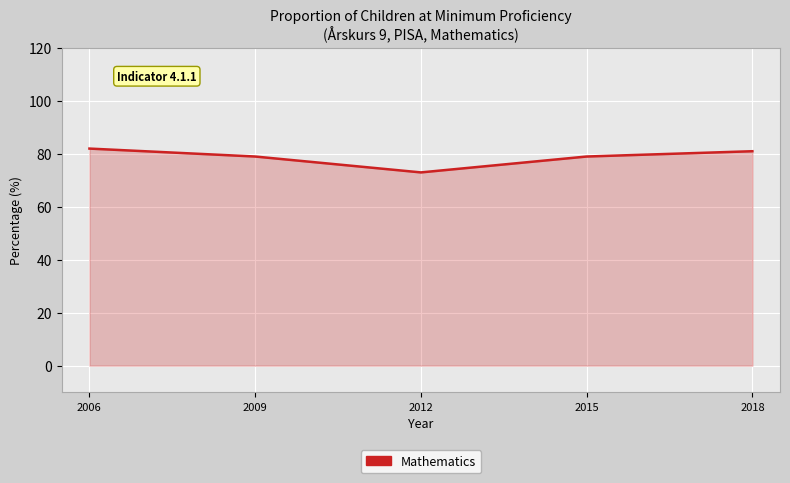

What is the approximate value at 2009?

79